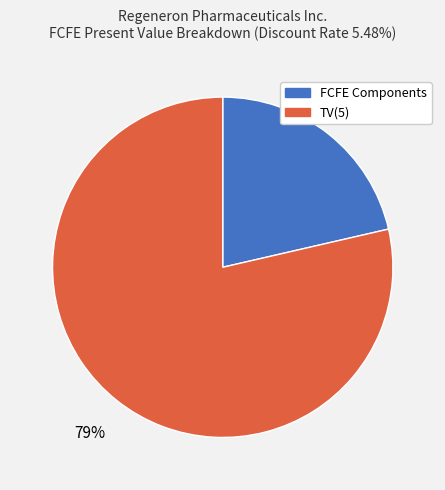

To the nearest percent, what portion does FCFE Components represent?

21%